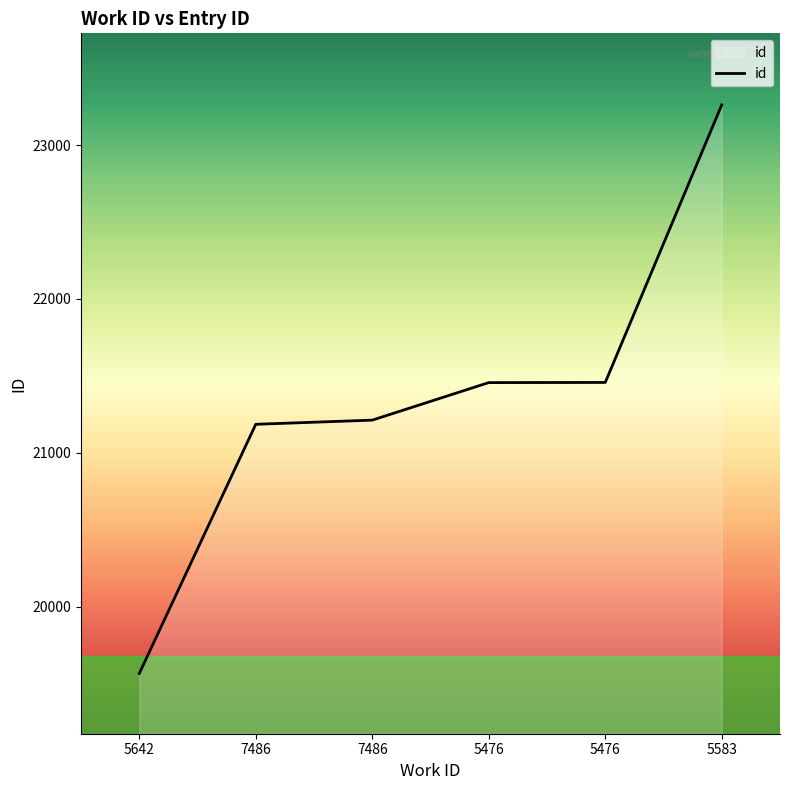

How many lines are shown in the chart?

1